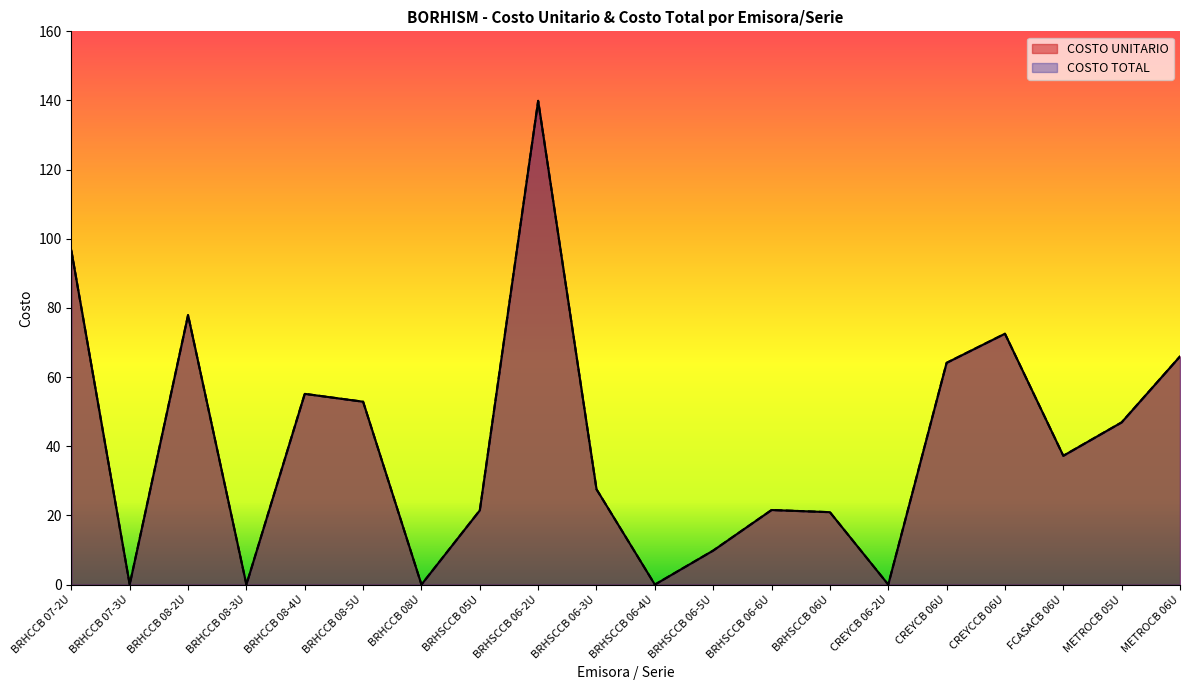

How many positive values does the COSTO TOTAL series have?

16